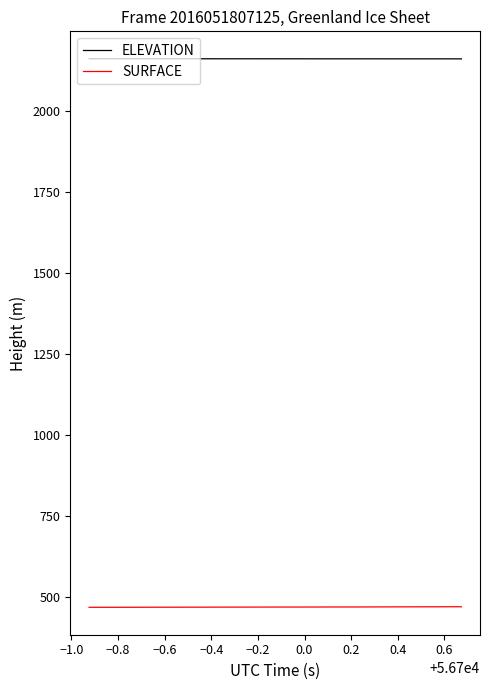

Count the number of categories in the chart.

40